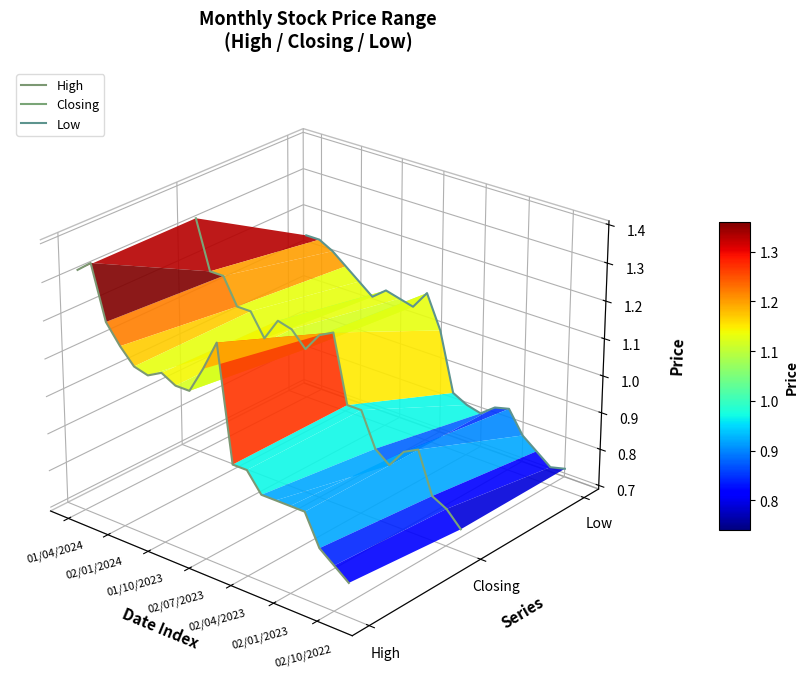

How many times do High and Closing cross each other?

2